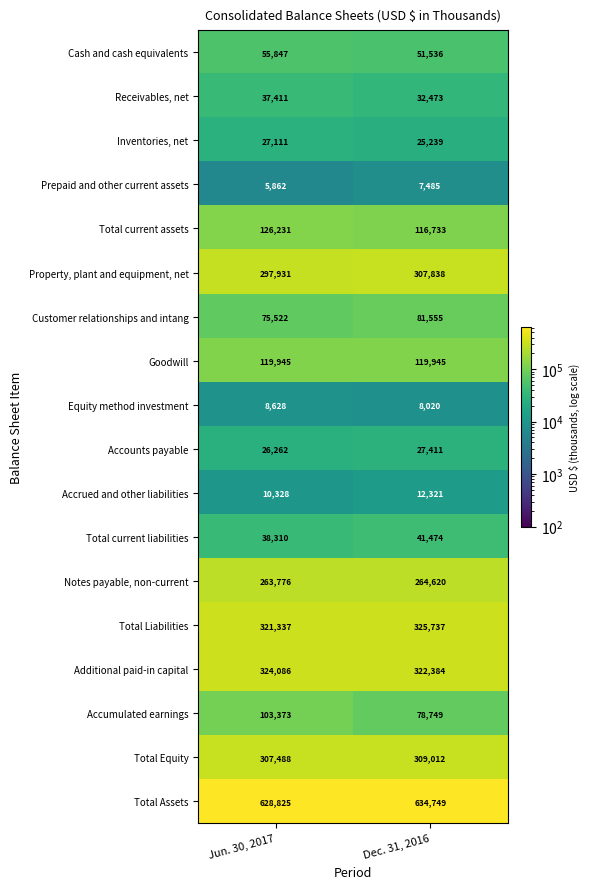

At how many categories does at least one series exceed 99535?

2